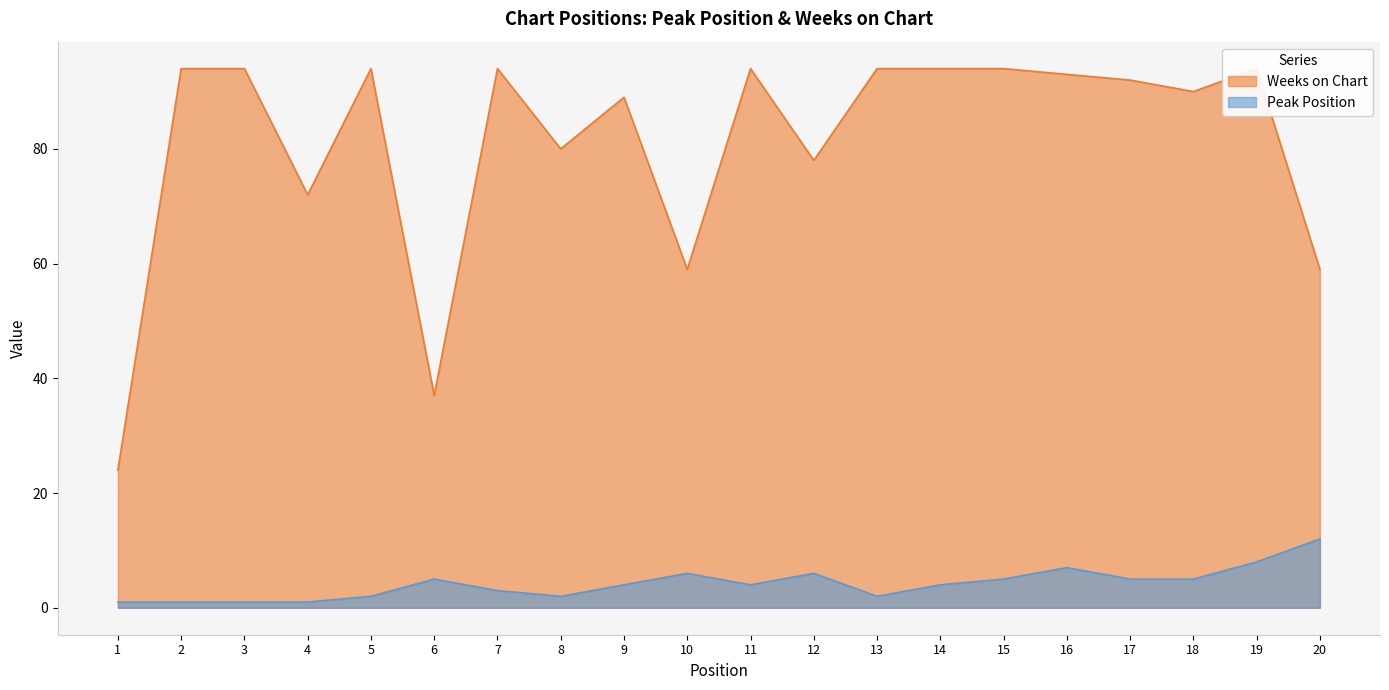

Reading right to left, what are all the values shown in this chart?

Peak Position: 20=12	19=8	18=5	17=5	16=7	15=5	14=4	13=2	12=6	11=4	10=6	9=4	8=2	7=3	6=5	5=2	4=1	3=1	2=1	1=1
Weeks on Chart: 20=59	19=94	18=90	17=92	16=93	15=94	14=94	13=94	12=78	11=94	10=59	9=89	8=80	7=94	6=37	5=94	4=72	3=94	2=94	1=24